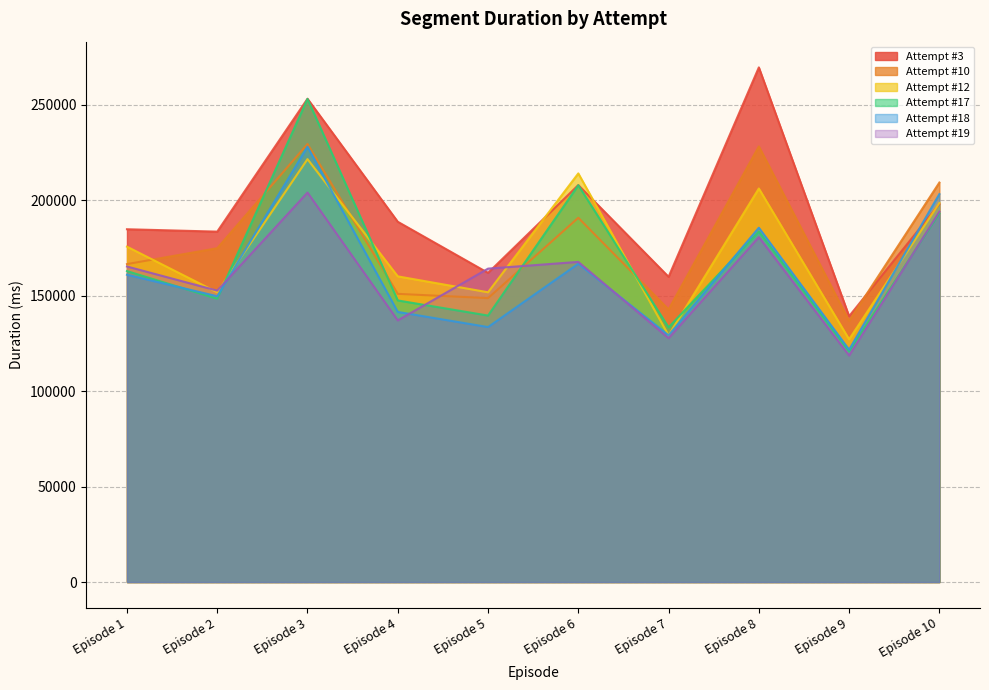

Between Episode 7 and Episode 6, which is larger?

Episode 6